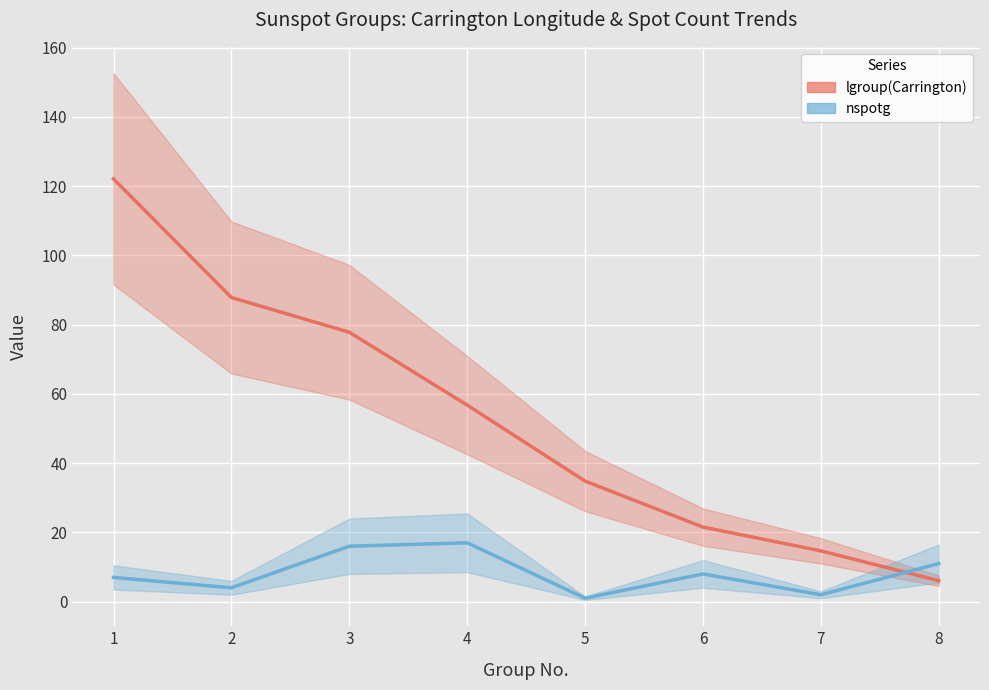

At which category does the chart reach its peak across all series?

1